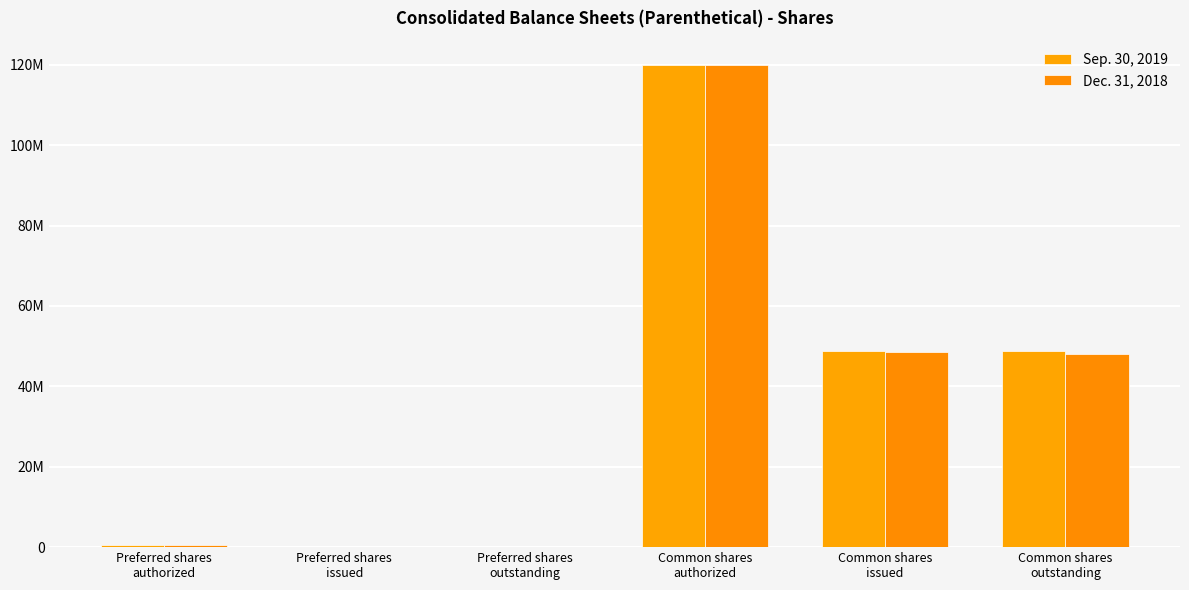

Between Common shares
issued and Preferred shares
issued, which is larger?

Common shares
issued